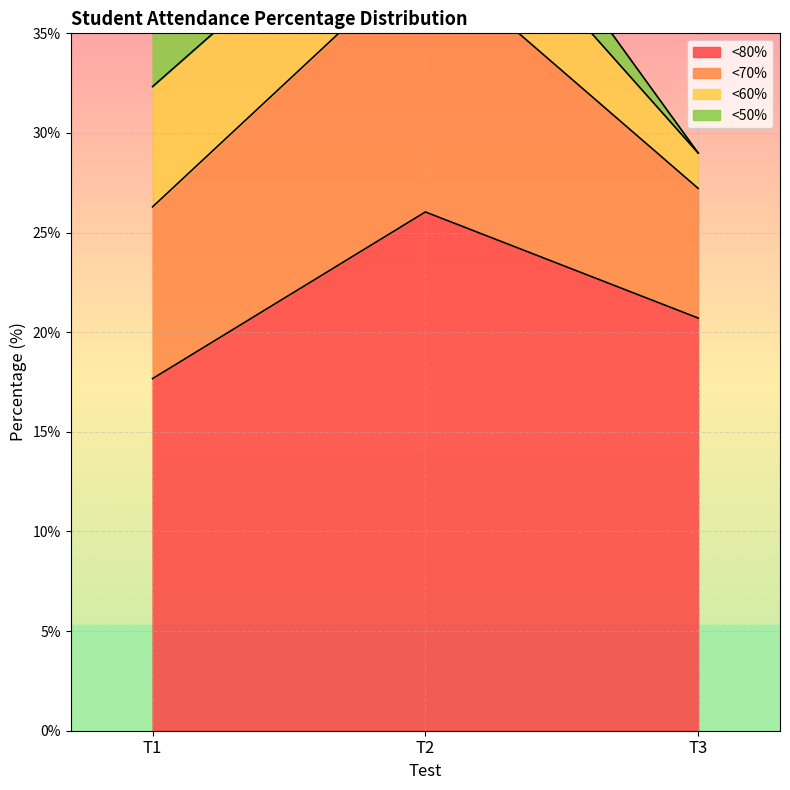

True or false: <80% has a value of 28.6 at T1.

False